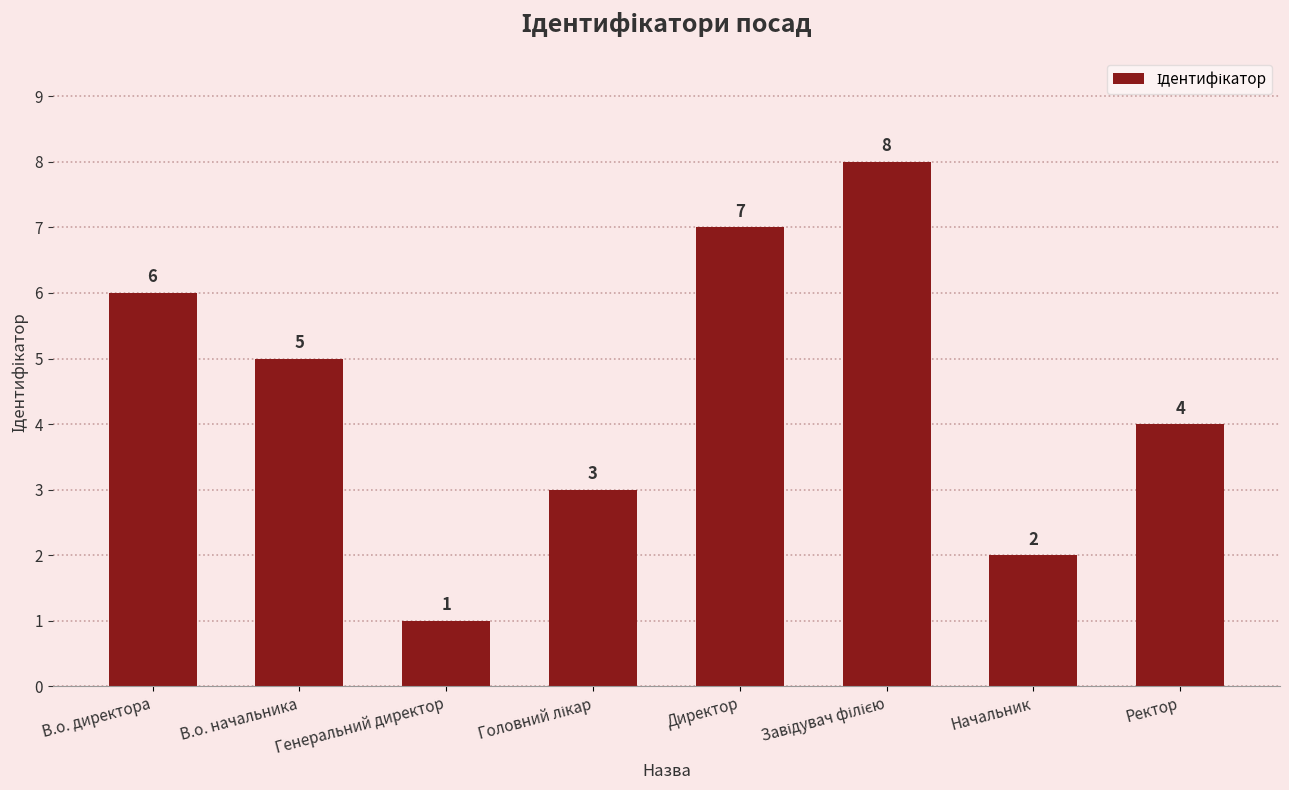

At which category does the chart reach its minimum across all series?

Генеральний директор